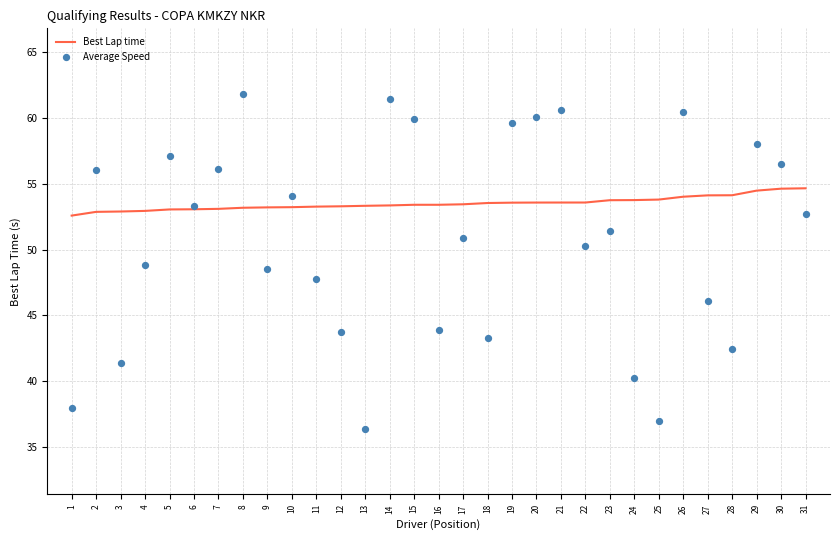

Which series contains the lowest Y value?

Average Speed